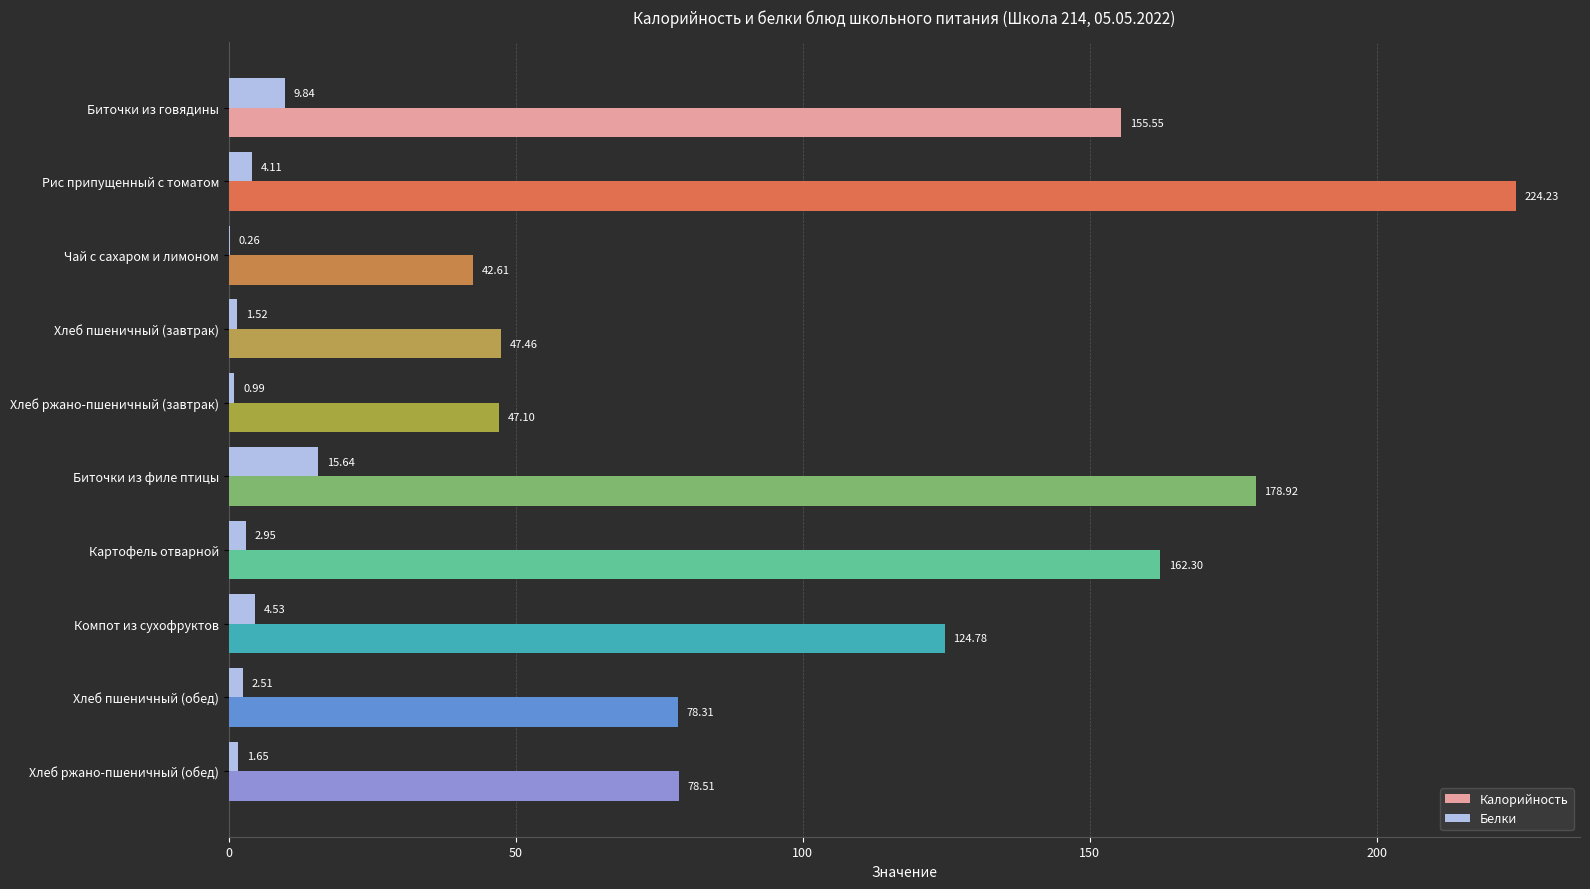

Where is Калорийность nearest to the value 133?

Компот из сухофруктов